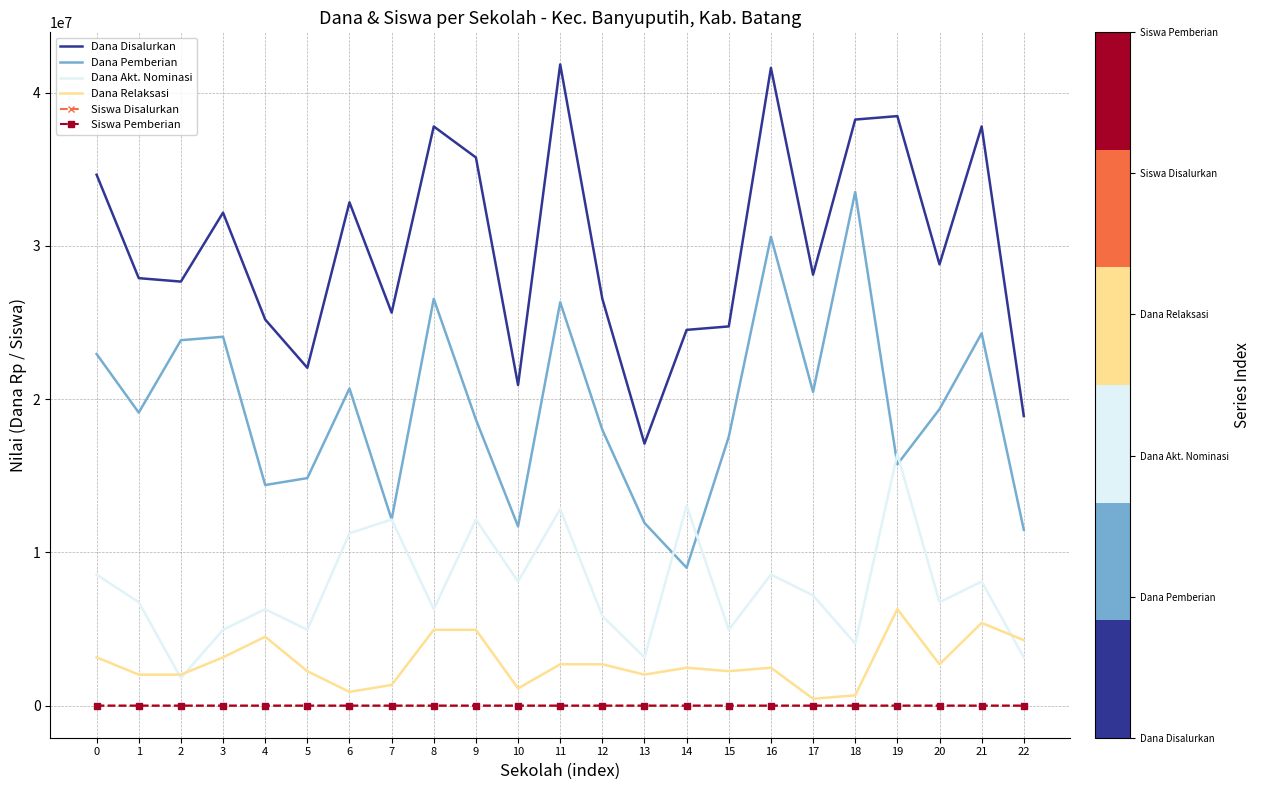

True or false: Dana Pemberian and Dana Akt. Nominasi intersect in this chart.

True